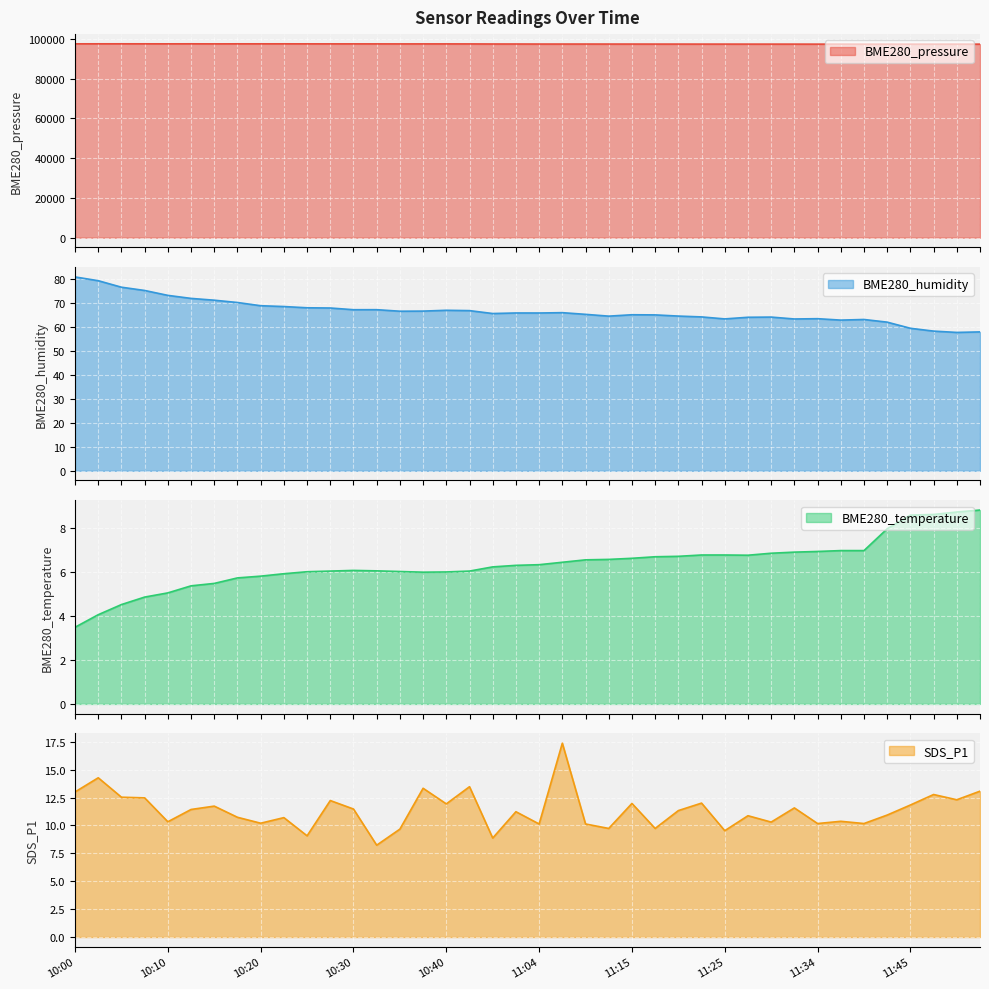

Reading left to right, what are all the values shown in this chart?

BME280_pressure: 97472.1	97477.6	97481.8	97474.5	97465.4	97476.5	97451.3	97470.6	97470.2	97472.9	97459.2	97451.1	97450.0	97442.3	97432.0	97436.6	97435.7	97424.8	97386.8	97382.8	97364.2	97364.2	97361.8	97356.3	97355.1	97343.2	97341.3	97334.8	97335.6	97328.7	97327.2	97324.2	97313.5	97317.5	97293.8	97305.7	97307.9	97305.0	97315.6	97304.2
BME280_humidity: 80.7	79.2	76.5	75.1	73.0	71.8	71.0	70.1	68.7	68.4	67.9	67.8	67.1	67.1	66.5	66.5	66.8	66.7	65.5	65.7	65.7	65.8	65.2	64.4	65.0	64.9	64.4	64.1	63.2	63.9	64.0	63.2	63.3	62.8	63.0	61.9	59.4	58.2	57.6	57.8
BME280_temperature: 3.5	4.0	4.5	4.8	5.0	5.4	5.5	5.7	5.8	5.9	6.0	6.0	6.1	6.0	6.0	6.0	6.0	6.0	6.2	6.3	6.3	6.4	6.5	6.6	6.6	6.7	6.7	6.8	6.8	6.8	6.8	6.9	6.9	7.0	7.0	8.0	8.6	8.6	8.7	8.8
SDS_P1: 13.0	14.3	12.5	12.5	10.3	11.4	11.7	10.7	10.2	10.7	9.1	12.2	11.5	8.2	9.7	13.3	11.9	13.5	8.9	11.2	10.1	17.4	10.1	9.7	12.0	9.7	11.3	12.0	9.5	10.9	10.3	11.6	10.2	10.4	10.2	10.9	11.8	12.8	12.3	13.1